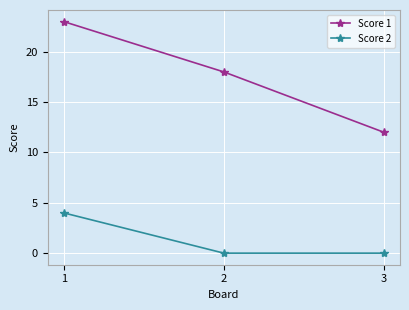

Count the number of categories in the chart.

3